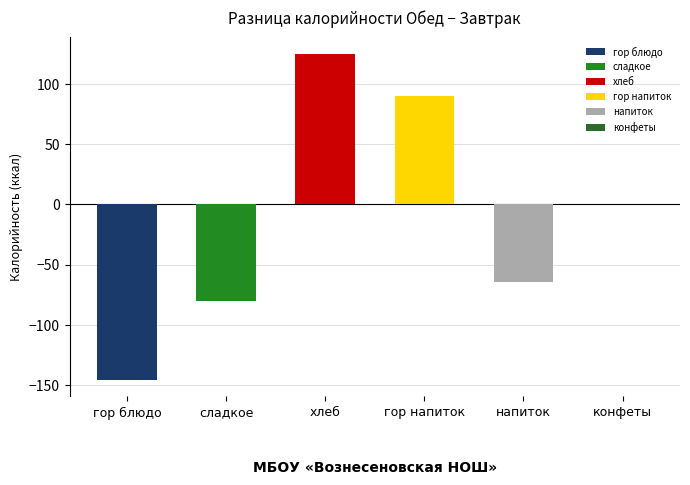

How many distinct data groups are displayed?

1